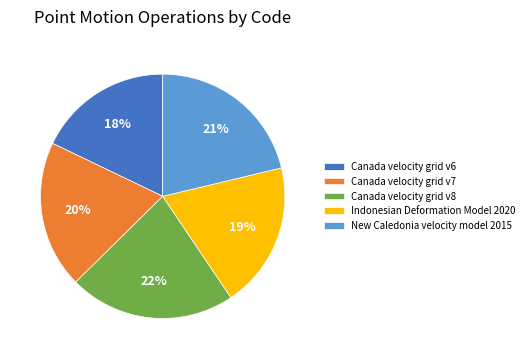

Which category has the biggest portion of the pie?

Canada velocity grid v8